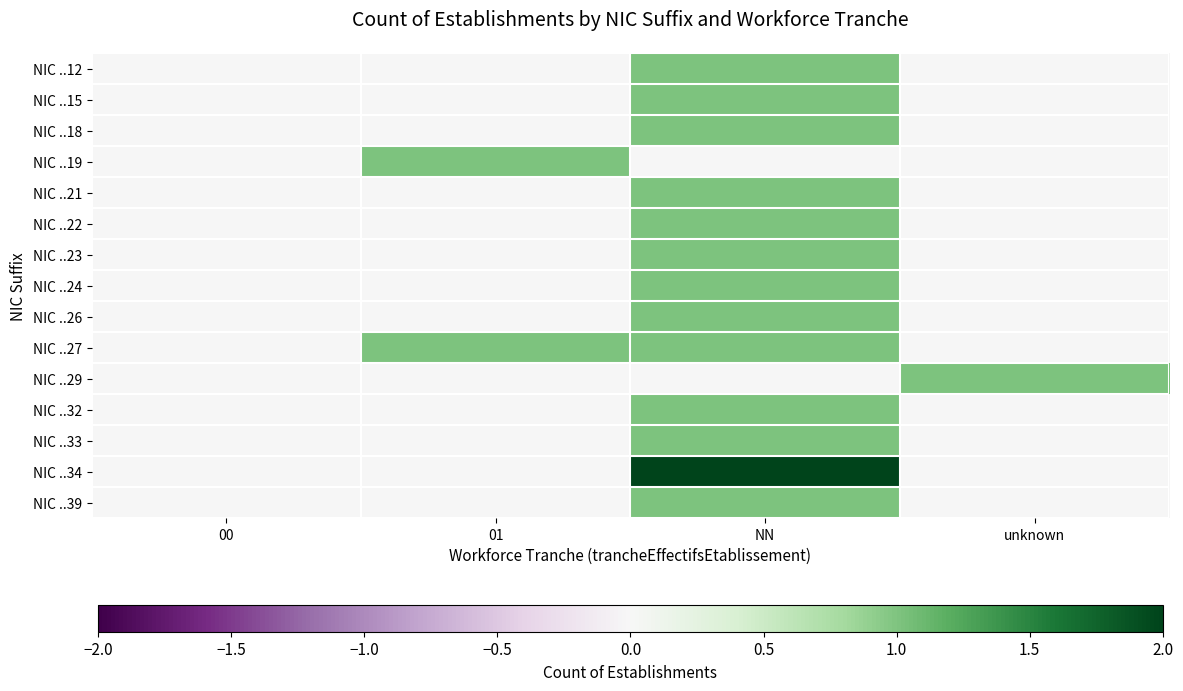

Count the number of data series in this chart.

15